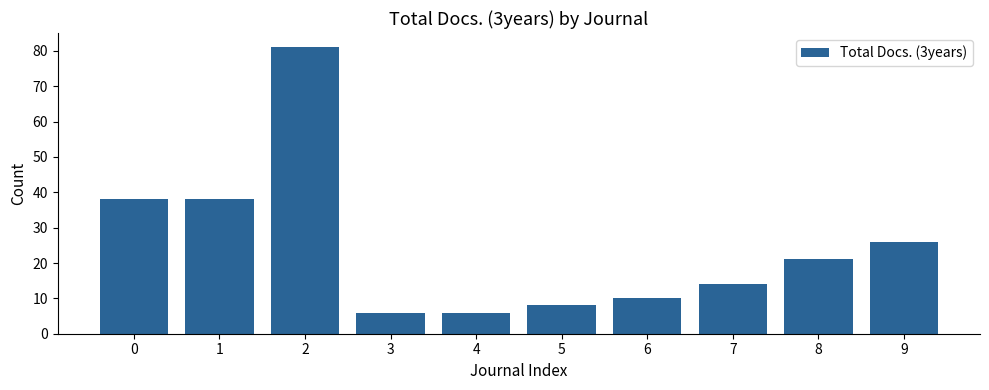

Approximately how many times larger is the value at 8 compared to 5?

2.6